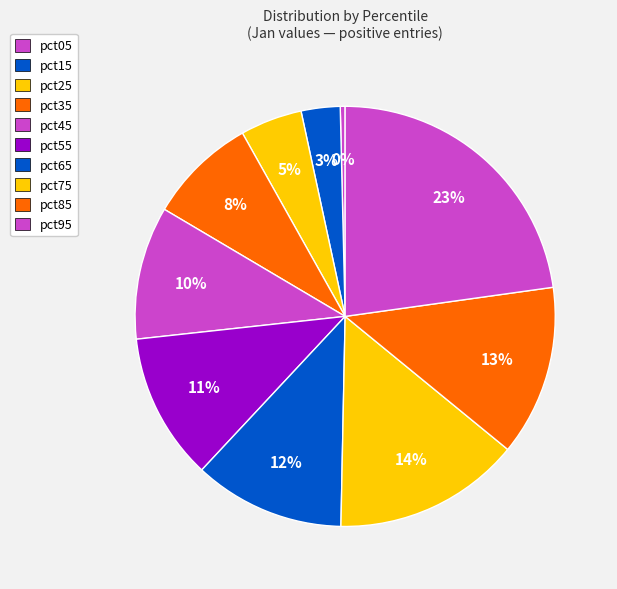

To the nearest percent, what is the average slice percentage?

10%